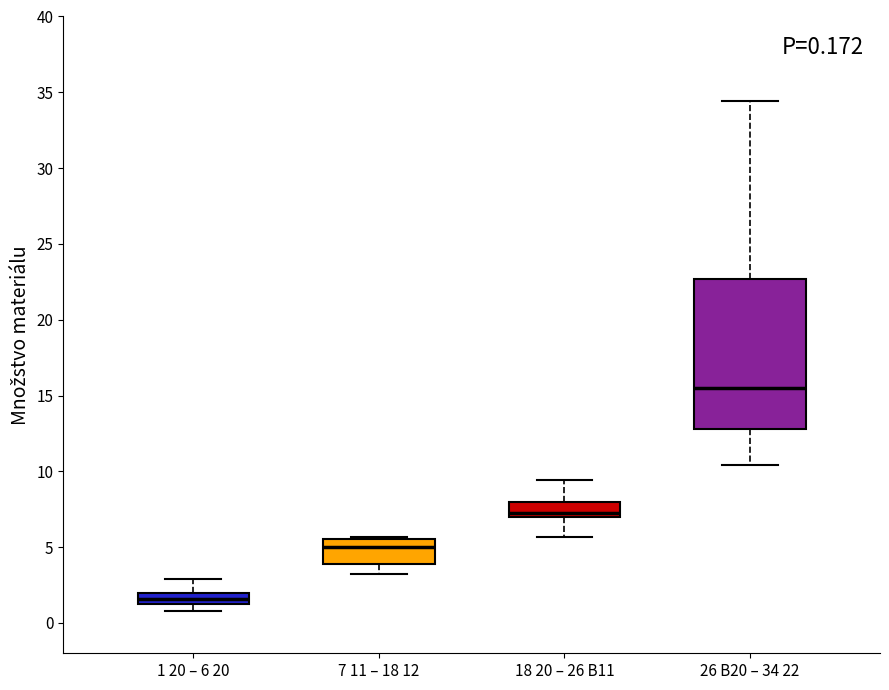

Which box is the tallest, from its lower edge to its upper edge?

26 B20 – 34 22